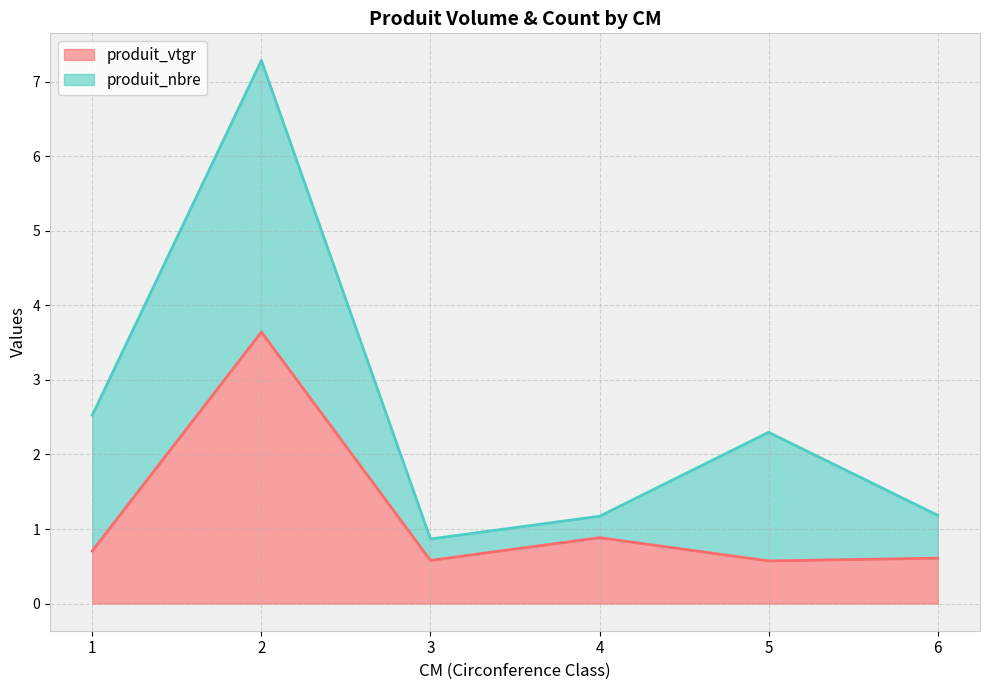

List the labels in order of value, largest first.

2, 4, 1, 6, 3, 5